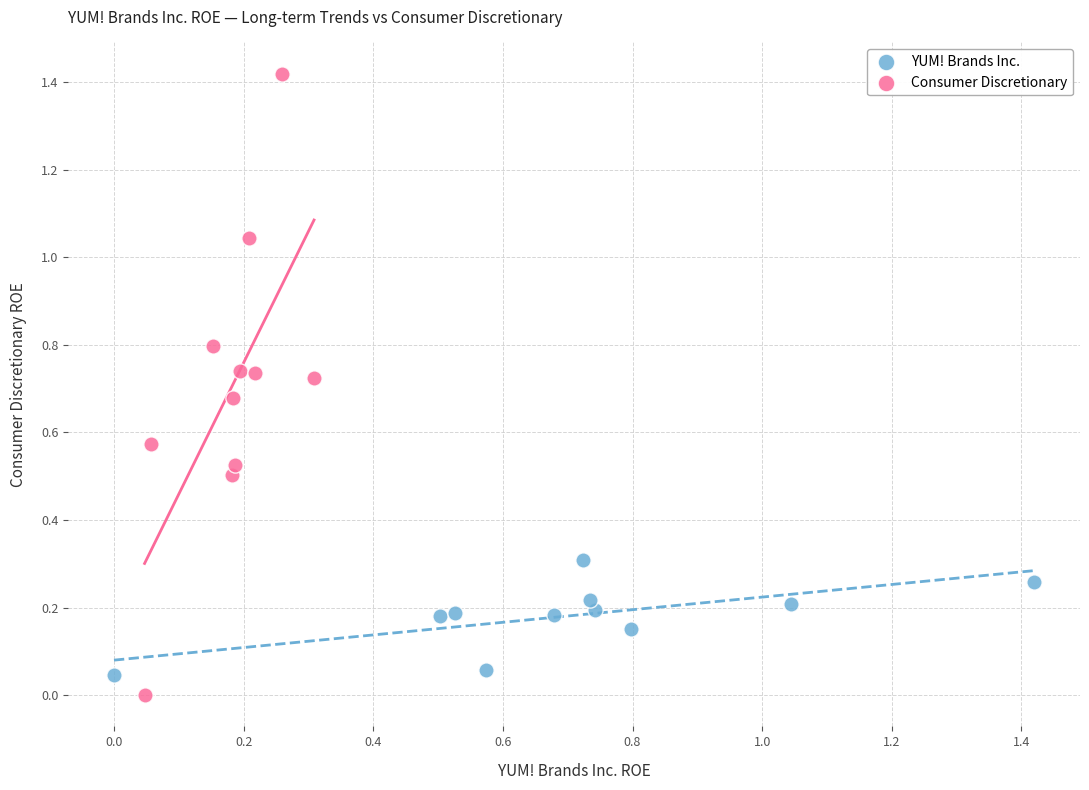

Which series contains the highest Y value?

Consumer Discretionary